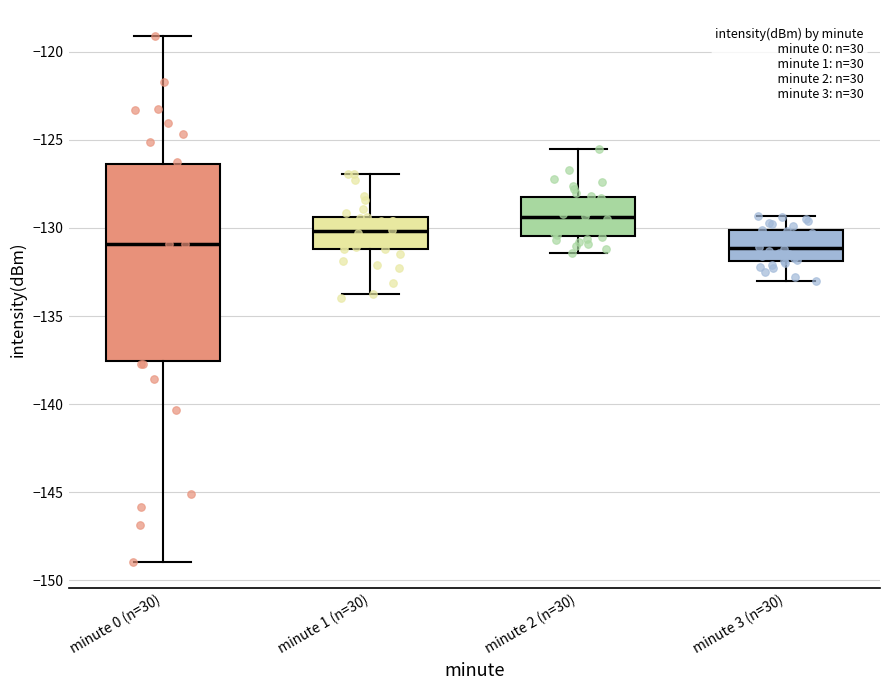

Reading left to right, read every box against the y-axis: the position of its median line, the range the box covers, and the ends of its whiskers. The values are not printed on the chart, so give them approximately, as read against the axis.

minute 0 (n=30): median -131.0, box -137.5 to -126.5, whiskers -149.0 to -119.0
minute 1 (n=30): median -130.0, box -131.0 to -129.5, whiskers -134.0 to -127.0
minute 2 (n=30): median -129.5, box -130.5 to -128.0, whiskers -131.5 to -125.5
minute 3 (n=30): median -131.0, box -132.0 to -130.0, whiskers -133.0 to -129.5